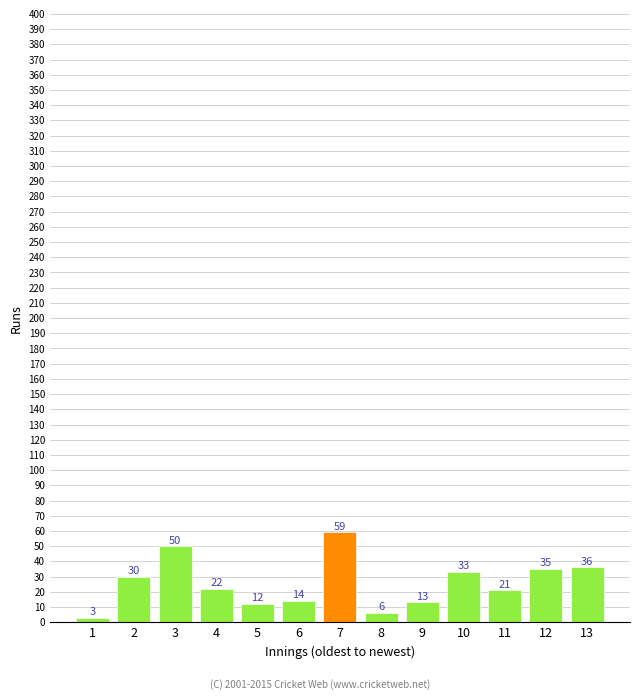

What is the change in value from 10 to 13?

+3